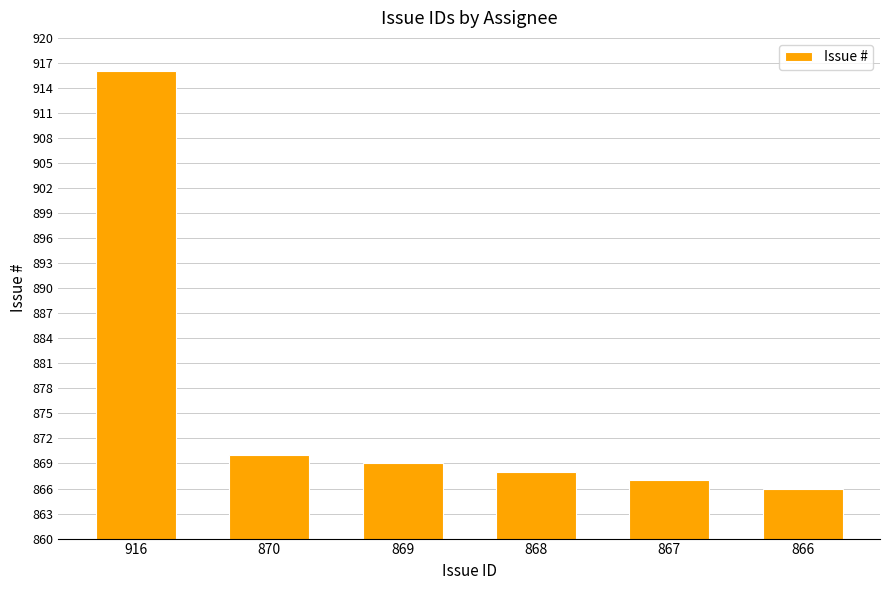

Between 870 and 916, which is larger?

916